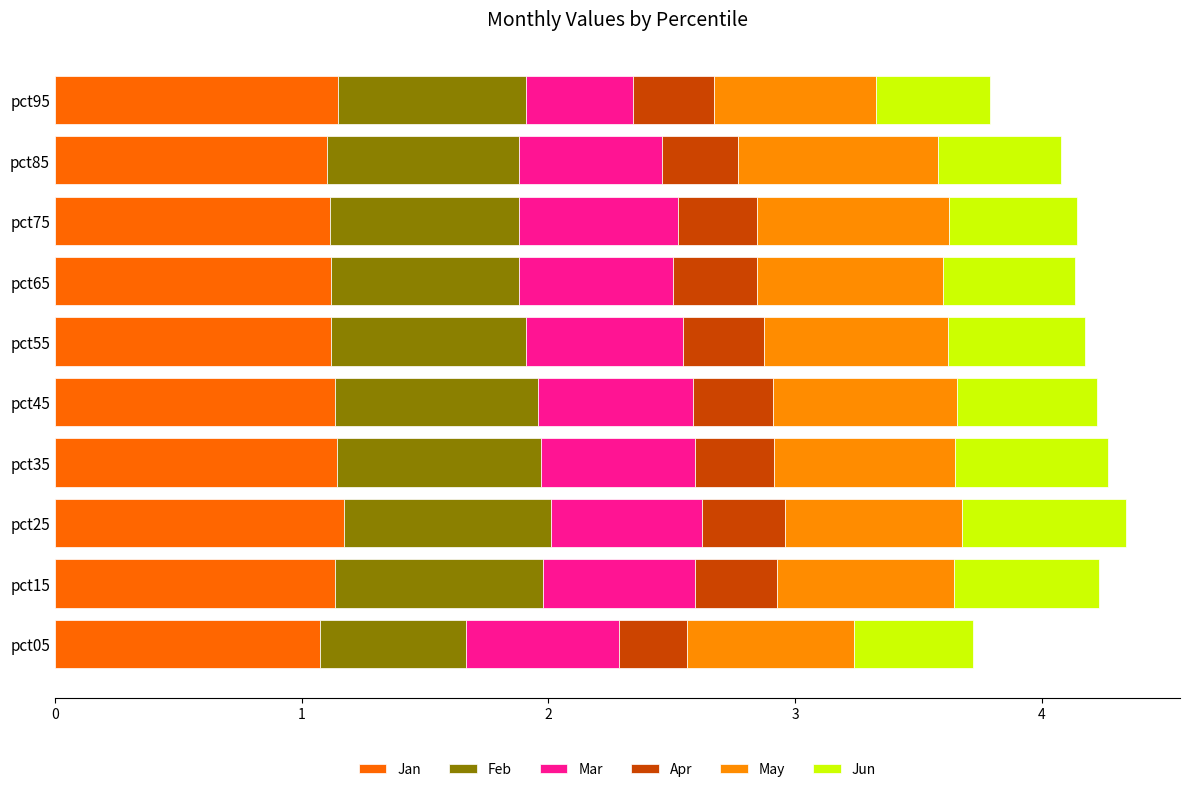

Reading left to right, extract all data points from this chart.

Jan: 1.1	1.1	1.2	1.1	1.1	1.1	1.1	1.1	1.1	1.1
Feb: 0.6	0.8	0.8	0.8	0.8	0.8	0.8	0.8	0.8	0.8
Mar: 0.6	0.6	0.6	0.6	0.6	0.6	0.6	0.6	0.6	0.4
Apr: 0.3	0.3	0.3	0.3	0.3	0.3	0.3	0.3	0.3	0.3
May: 0.7	0.7	0.7	0.7	0.7	0.7	0.8	0.8	0.8	0.7
Jun: 0.5	0.6	0.7	0.6	0.6	0.6	0.5	0.5	0.5	0.5